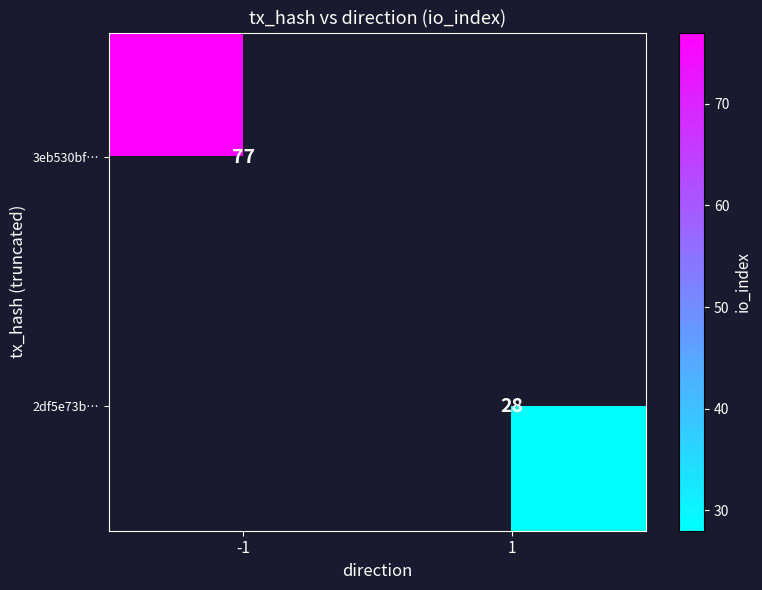

True or false: 2df5e73b… has a value of 28 at 1.

True